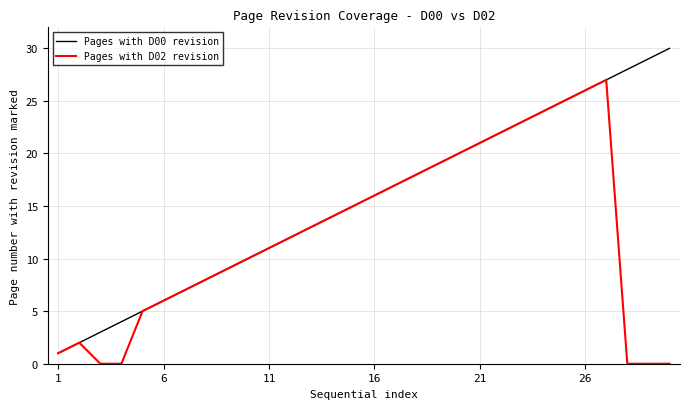

True or false: Pages with D02 revision has more than 0 points higher than both neighbors.

True